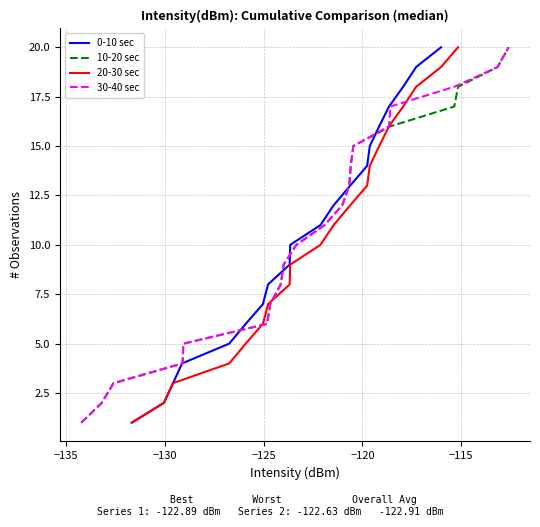

What is the maximum value for 0-10 sec?

20